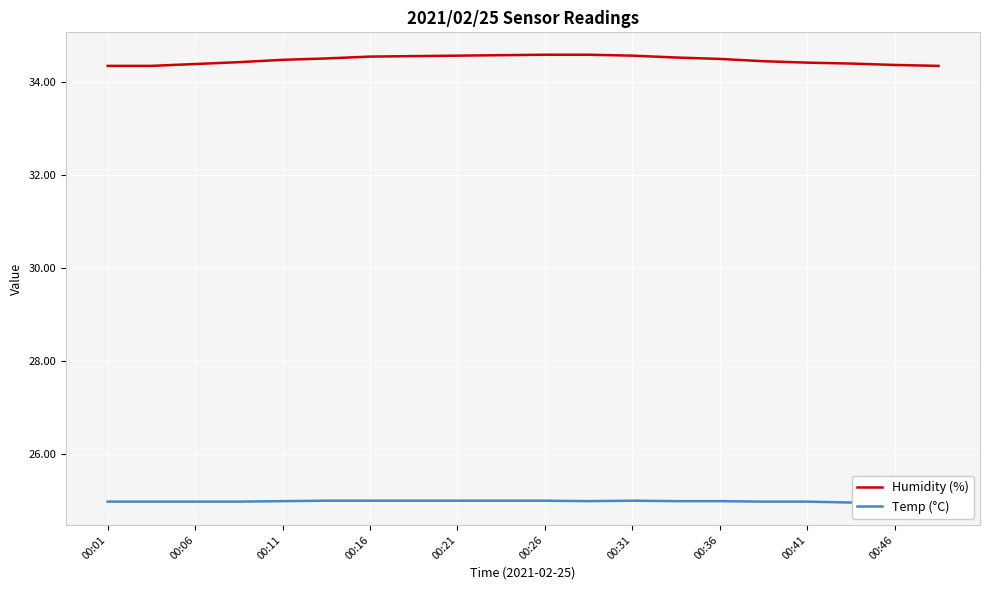

The value of Humidity (%) at 00:16 is 34.5. True or false?

True